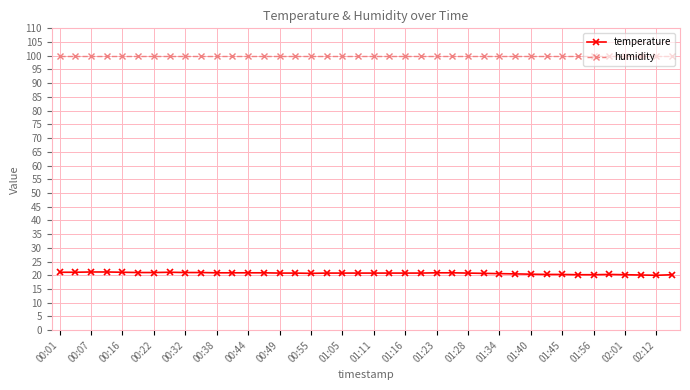

List the series in order of their overall mean, highest first.

humidity, temperature